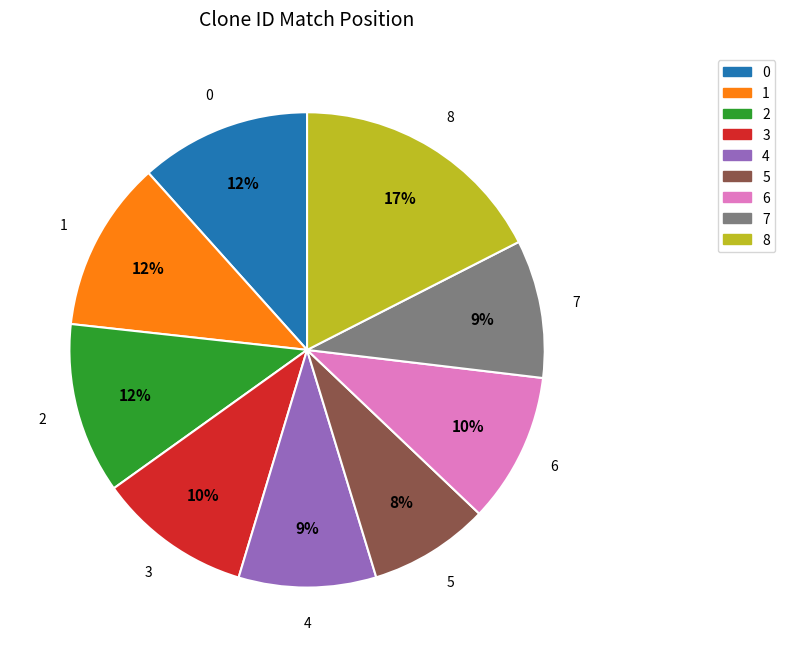

To the nearest percent, what is the difference between the largest and smallest slice percentages?

9%